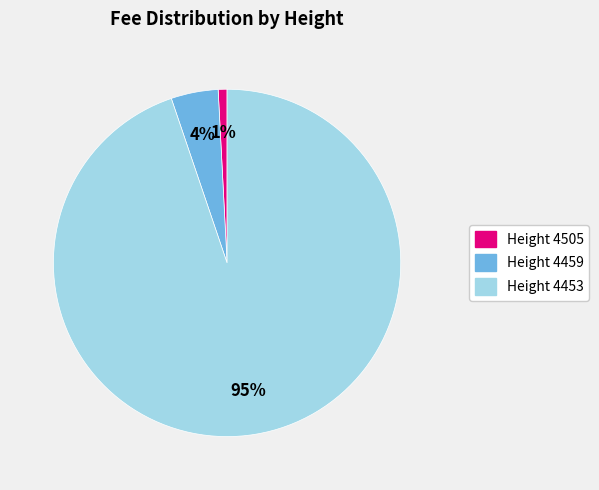

Between Height 4453 and Height 4459, which is larger?

Height 4453